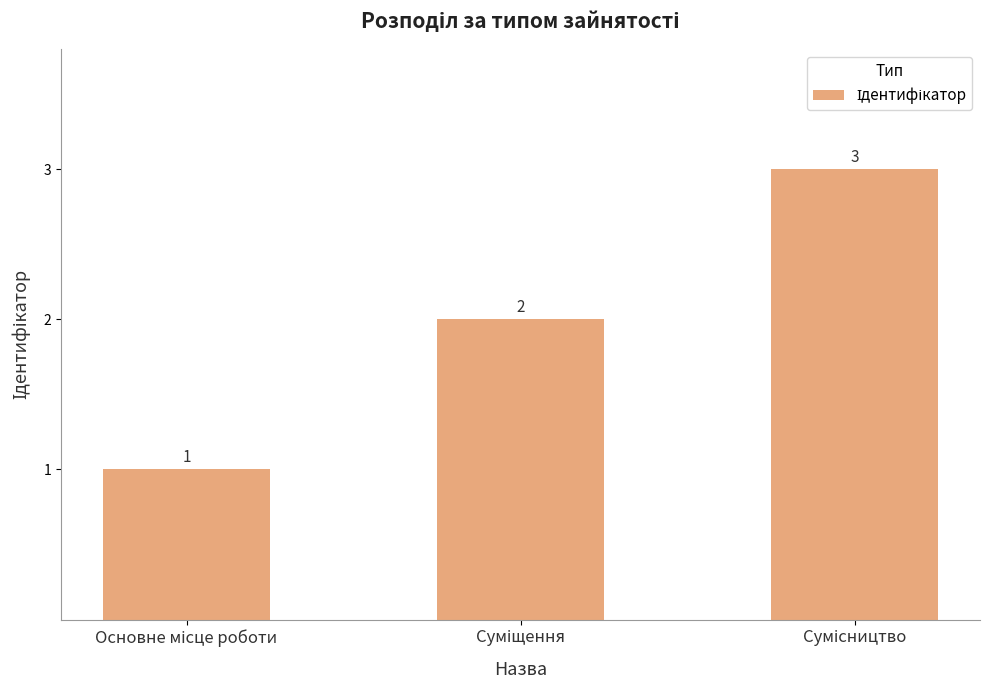

Reading left to right, what are all the values shown in this chart?

1	2	3